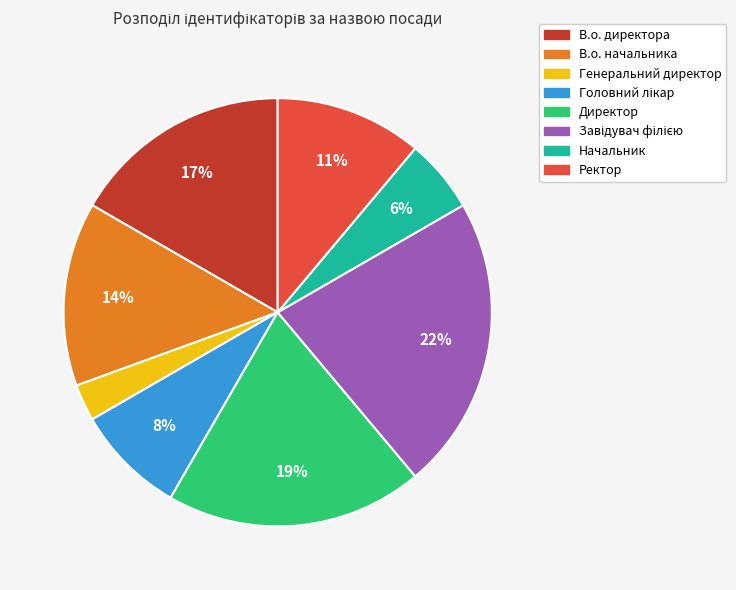

Does any single category account for the majority?

No